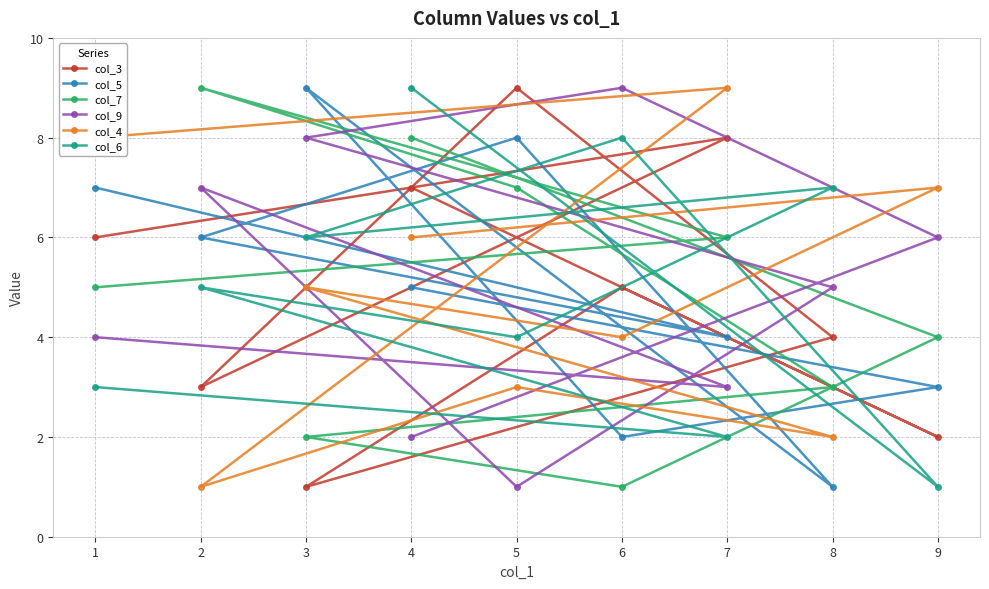

What is the label of the 9th point from the right?

1